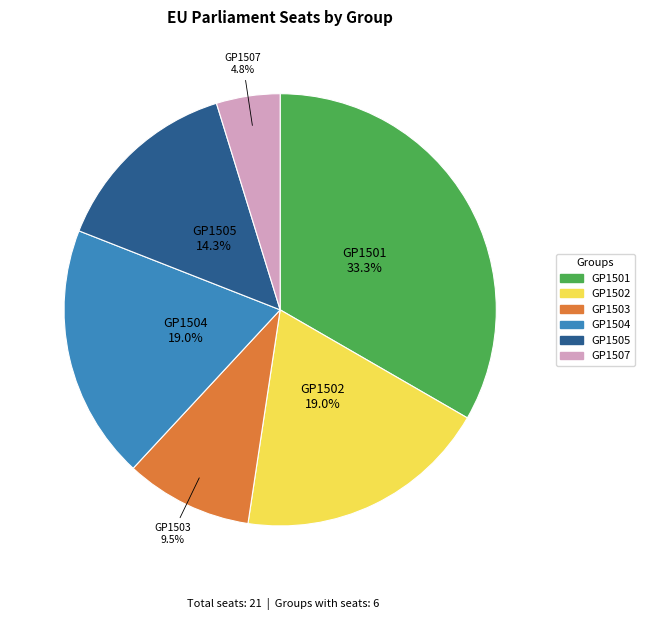

Count the number of slices in the pie.

6